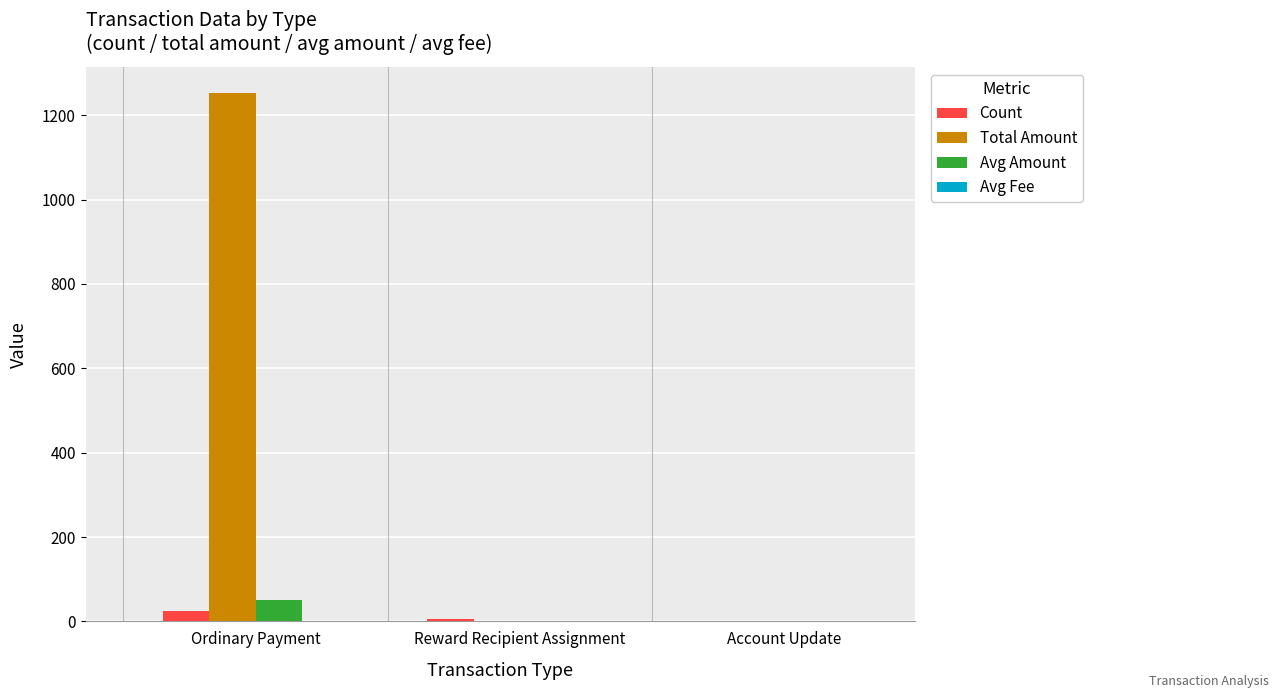

Are the bars horizontal?

No